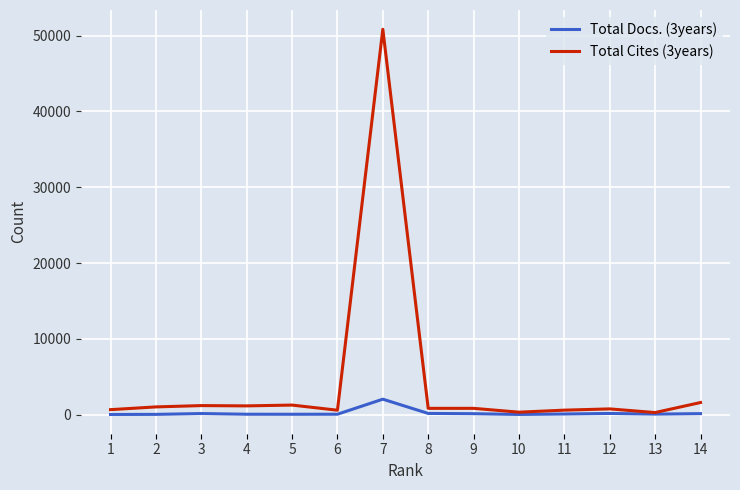

Which series has the largest range (max minus min)?

Total Cites (3years)